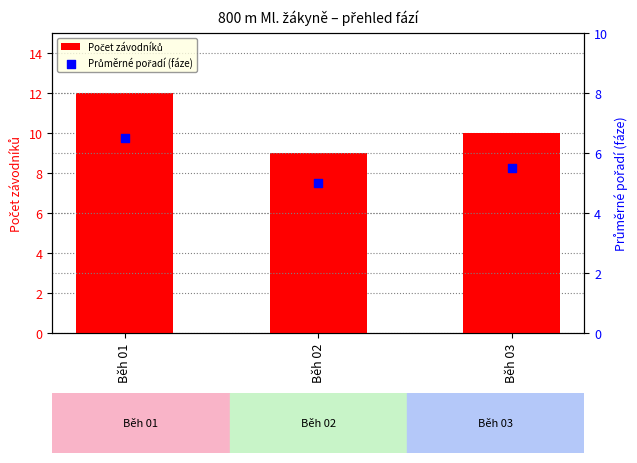

Which series reaches the minimum Y coordinate?

Průměrné pořadí (fáze)